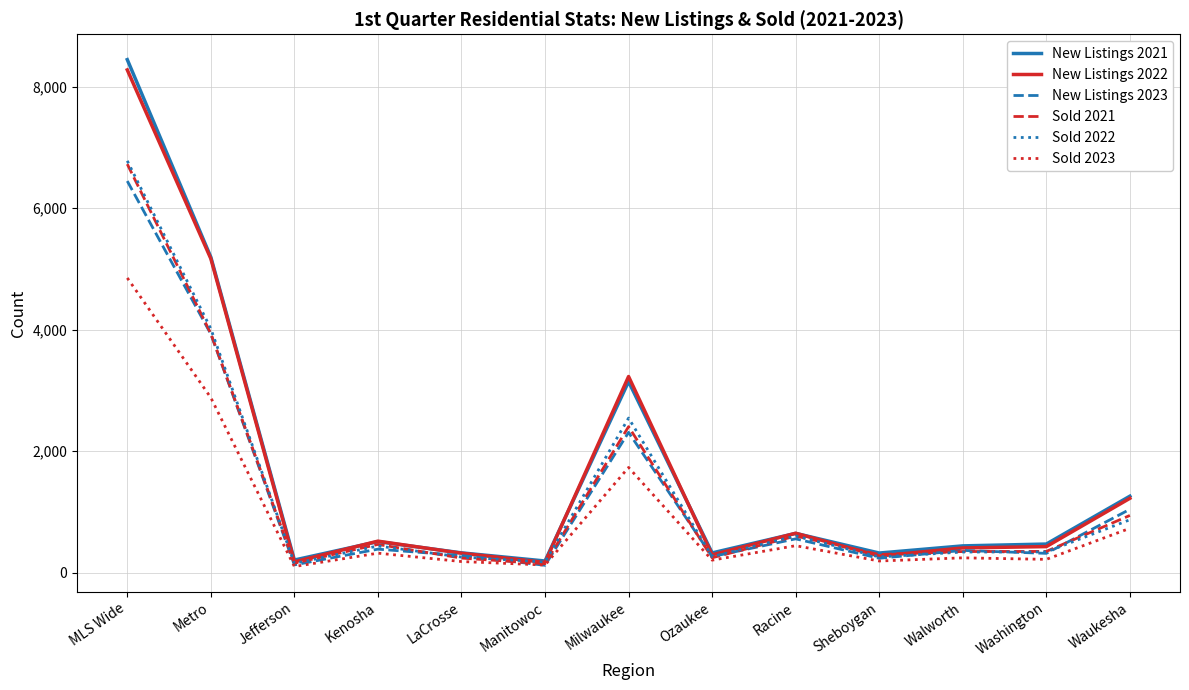

At which label is Sold 2023 closest to 2474?

Metro